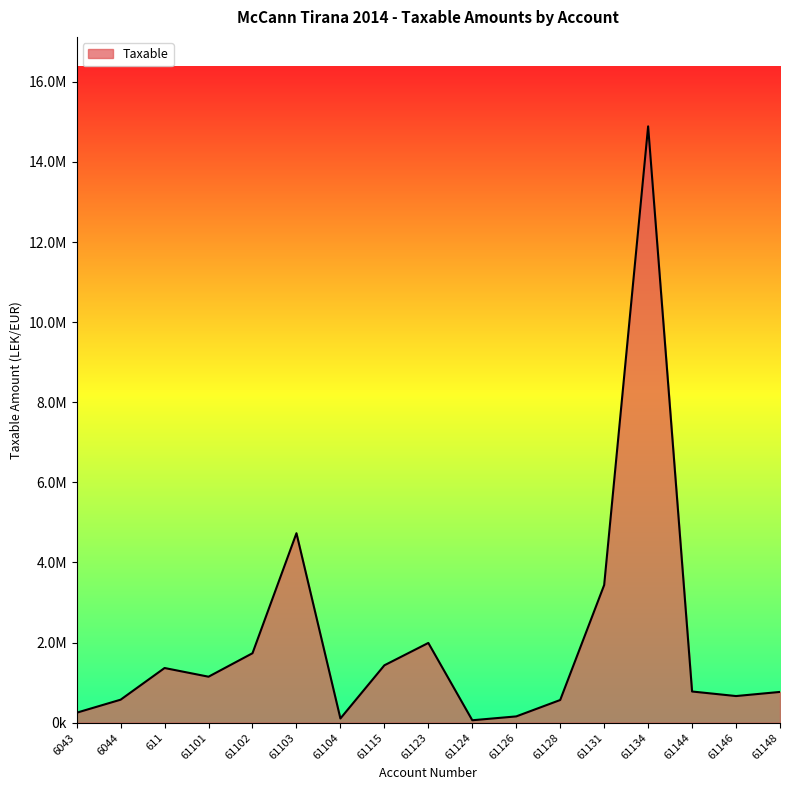

Read the value at 611.

1366068.5